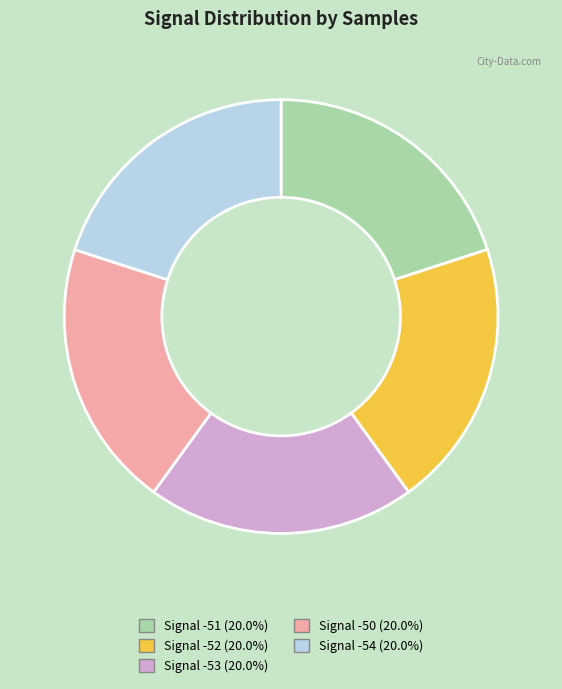

Do Signal -52 and Signal -51 together represent more than half of the pie?

No